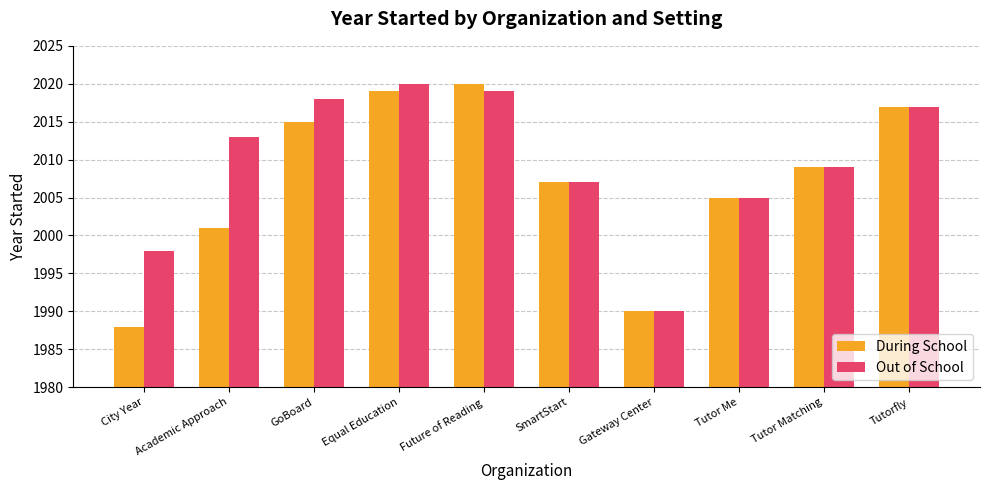

Reading left to right, what are all the values shown in this chart?

During School: City Year=1988	Academic Approach=2001	GoBoard=2015	Equal Education=2019	Future of Reading=2020	SmartStart=2007	Gateway Center=1990	Tutor Me=2005	Tutor Matching=2009	Tutorfly=2017
Out of School: City Year=1998	Academic Approach=2013	GoBoard=2018	Equal Education=2020	Future of Reading=2019	SmartStart=2007	Gateway Center=1990	Tutor Me=2005	Tutor Matching=2009	Tutorfly=2017